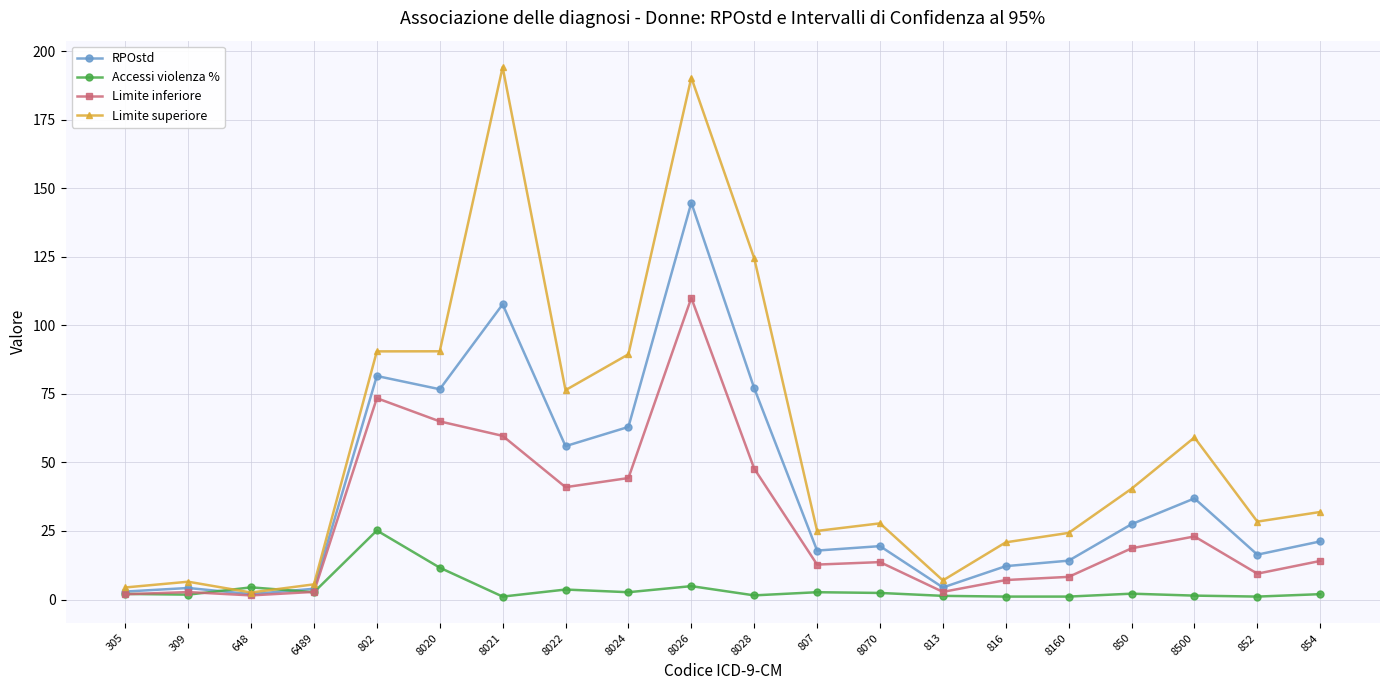

Is it true that Limite superiore equals 101.4 at 8022?

False